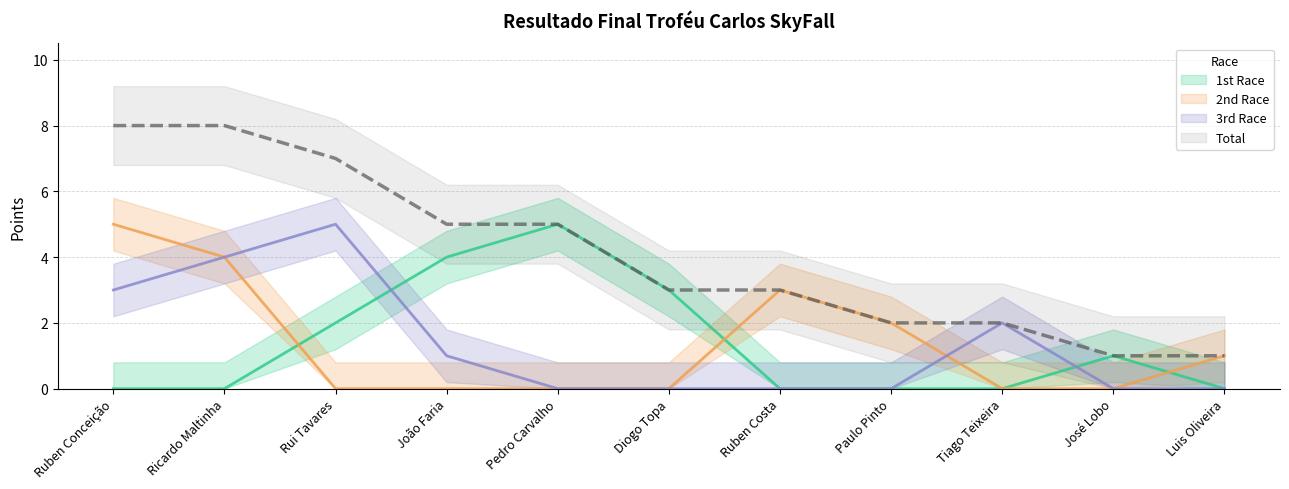

Reading left to right, what are all the values shown in this chart?

1st Race: 0	0	2	4	5	3	0	0	0	1	0
2nd Race: 5	4	0	0	0	0	3	2	0	0	1
3rd Race: 3	4	5	1	0	0	0	0	2	0	0
Total: 8	8	7	5	5	3	3	2	2	1	1